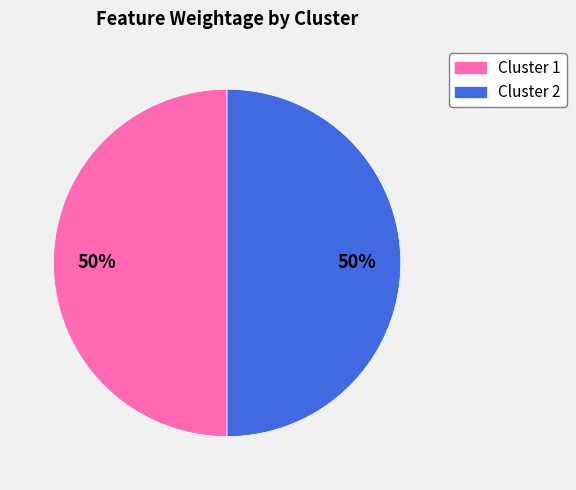

Count the number of slices in the pie.

2